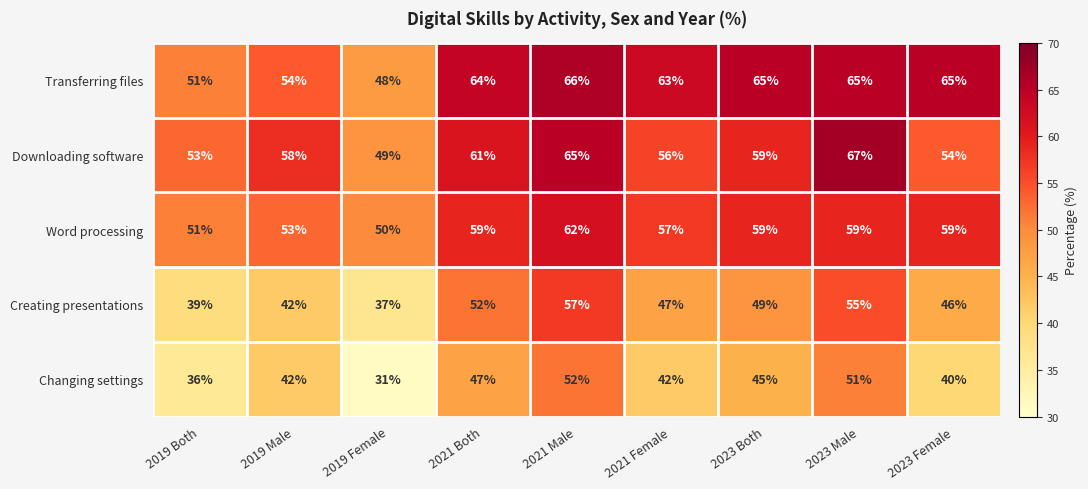

List the series in order of their peak value, lowest first.

Changing settings, Creating presentations, Word processing, Transferring files, Downloading software